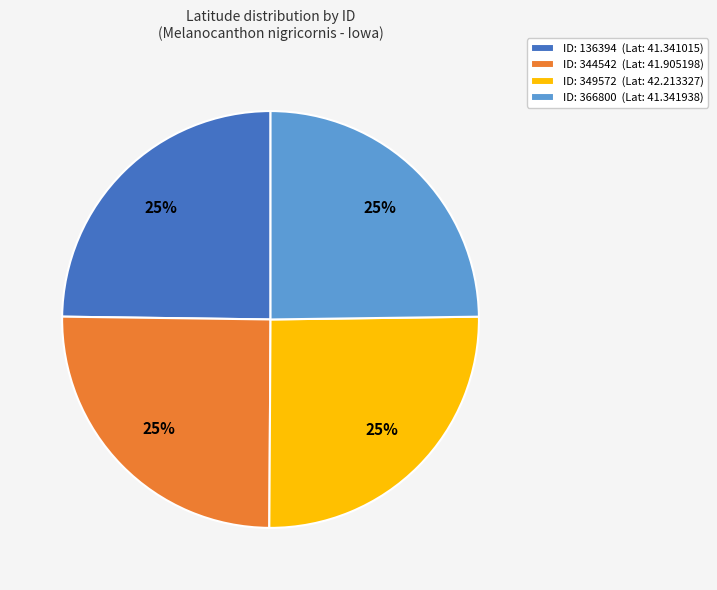

True or false: ID: 136394 (Lat: 41.341015) accounts for 16% of the total.

False